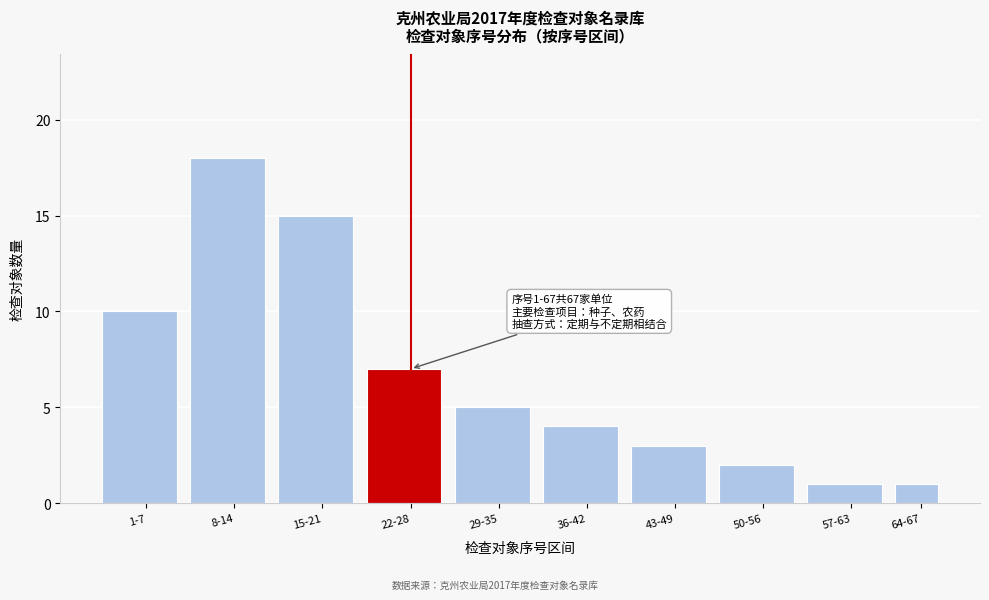

Reading right to left, extract all data points from this chart.

1	1	2	3	4	5	7	15	18	10